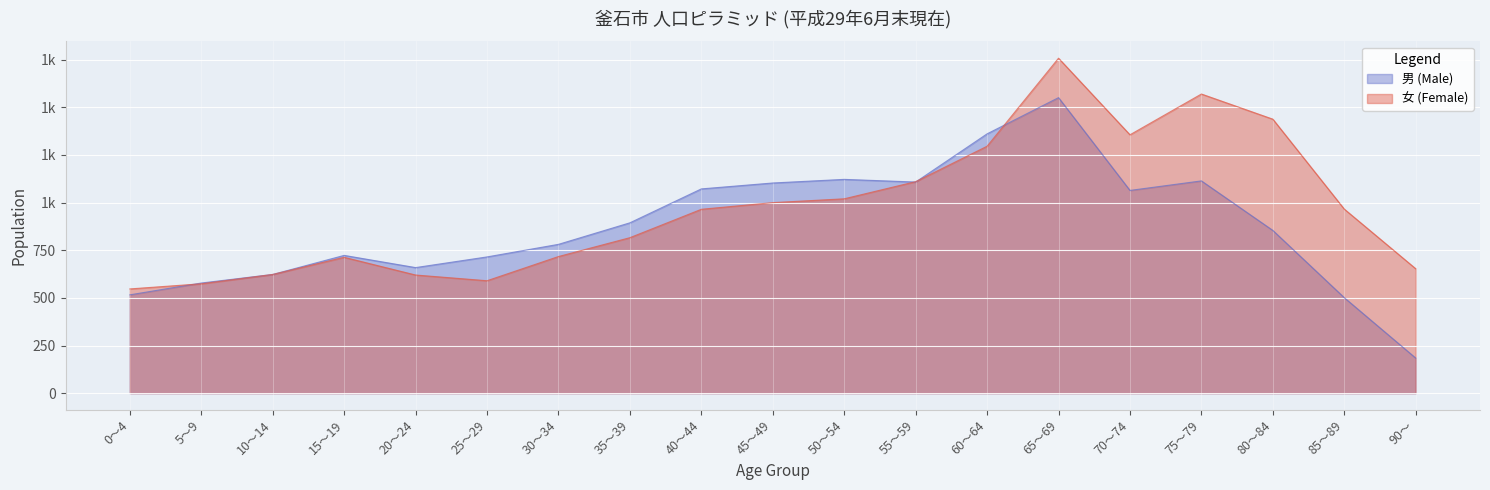

What is the sum of the 女 (Female) values at 50～54 and 5～9?

1594